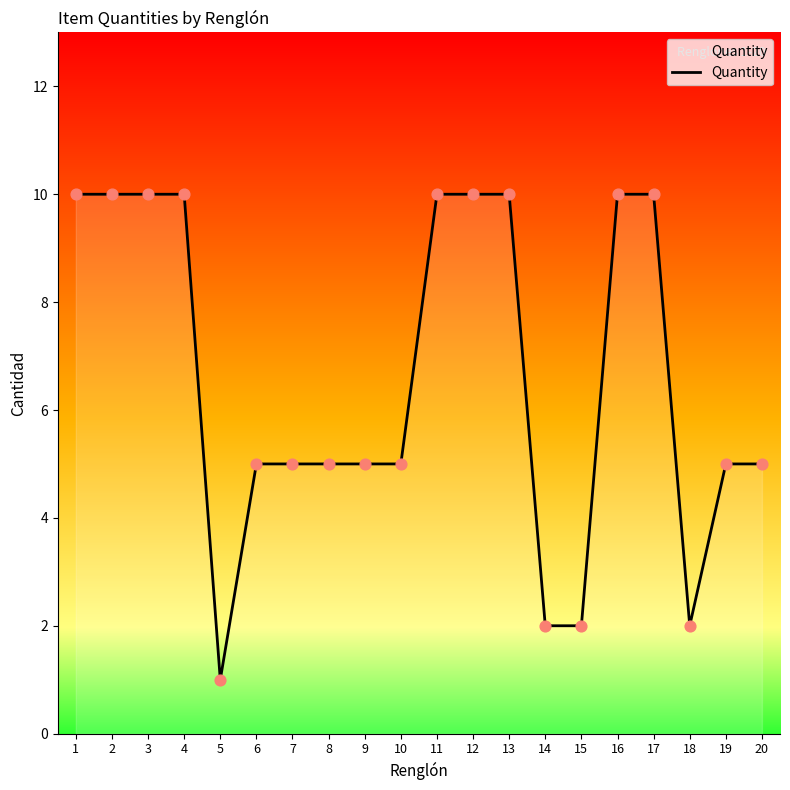

What is the ratio of the value at 7 to the value at 8?

1.0